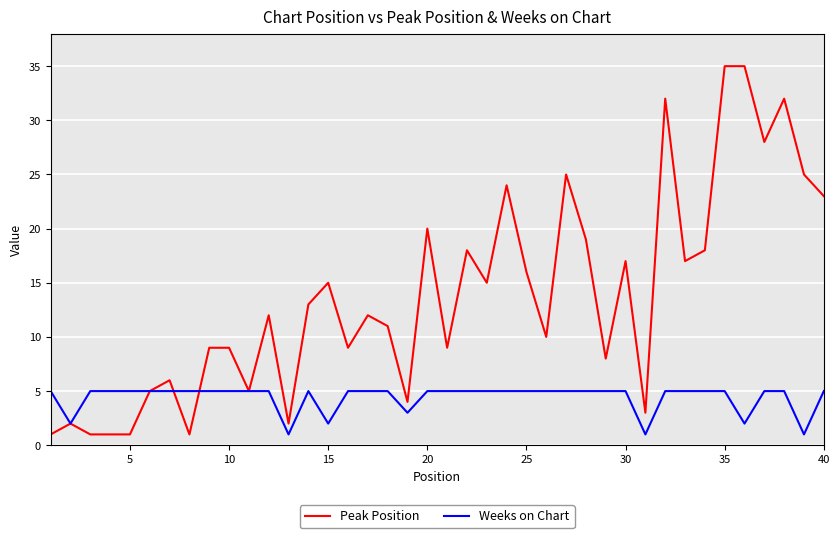

What is the highest value of the Peak Position series?

35